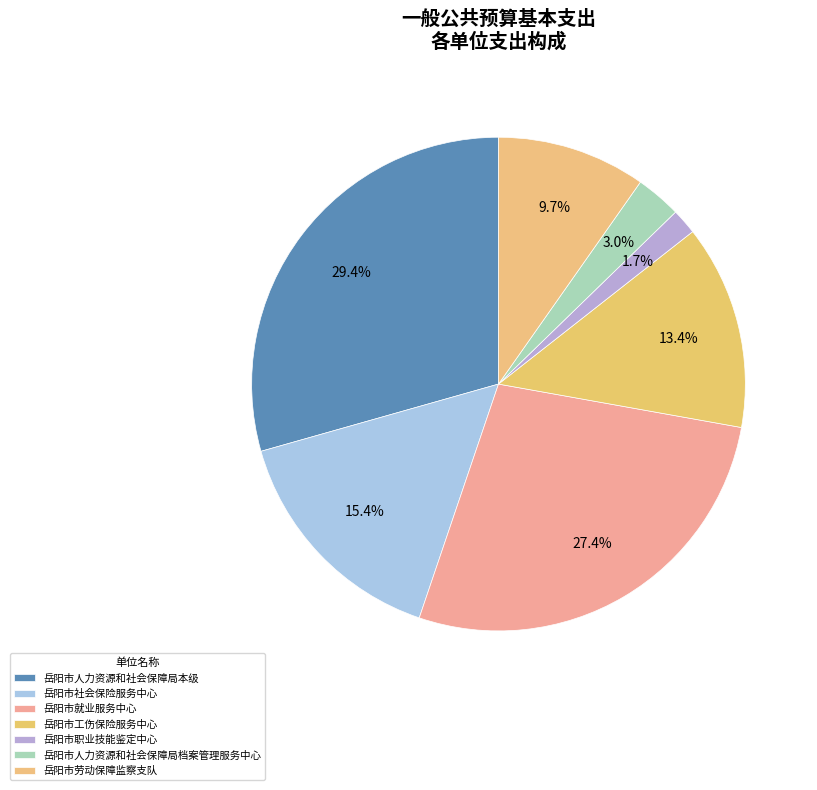

How many slices are in this pie chart?

7